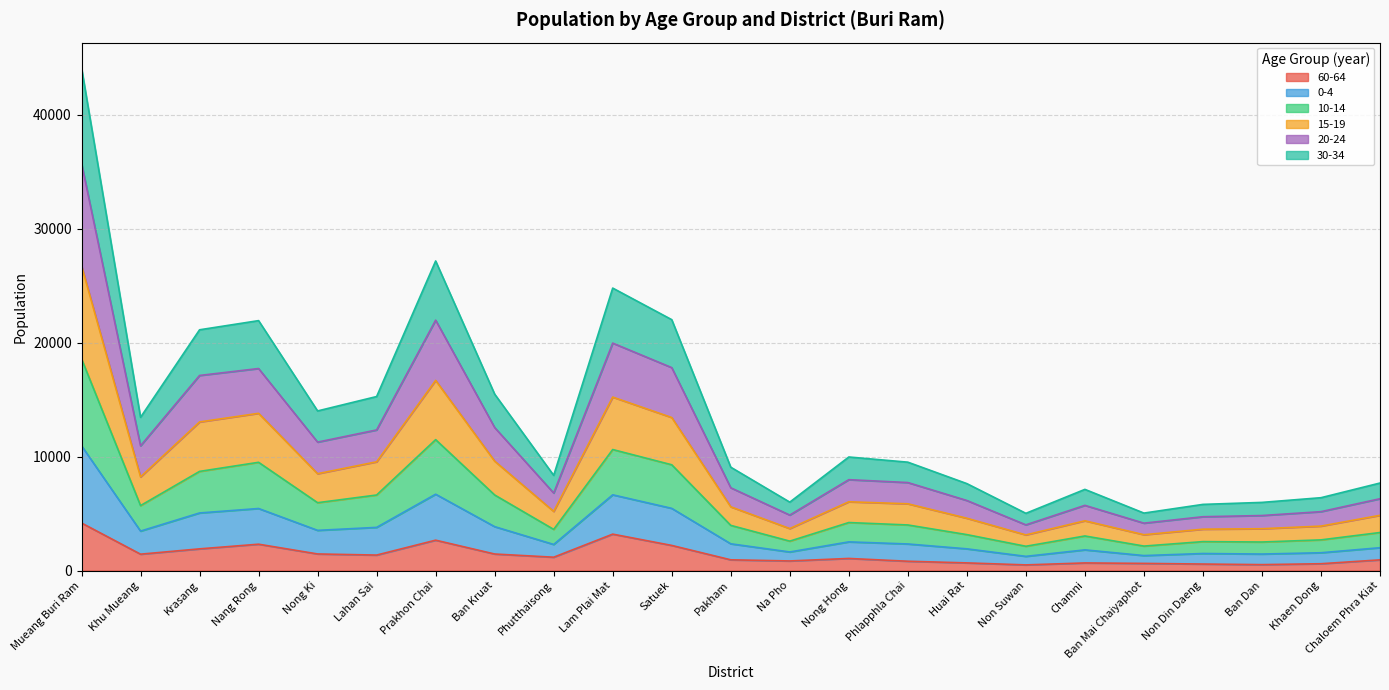

At which category is the sum across all series the highest?

Mueang Buri Ram